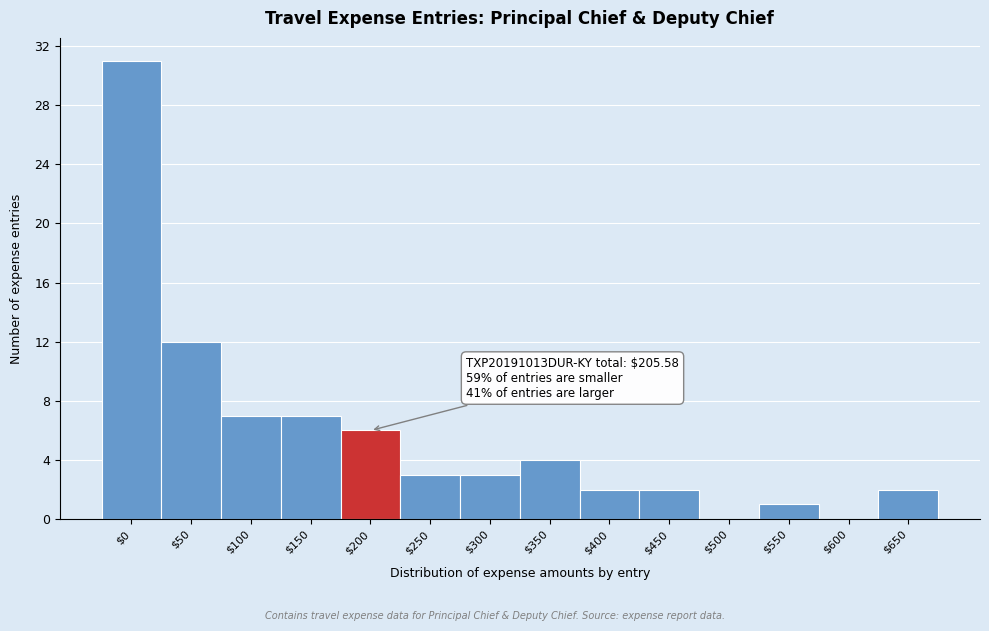

At which category does the chart reach its peak across all series?

$0